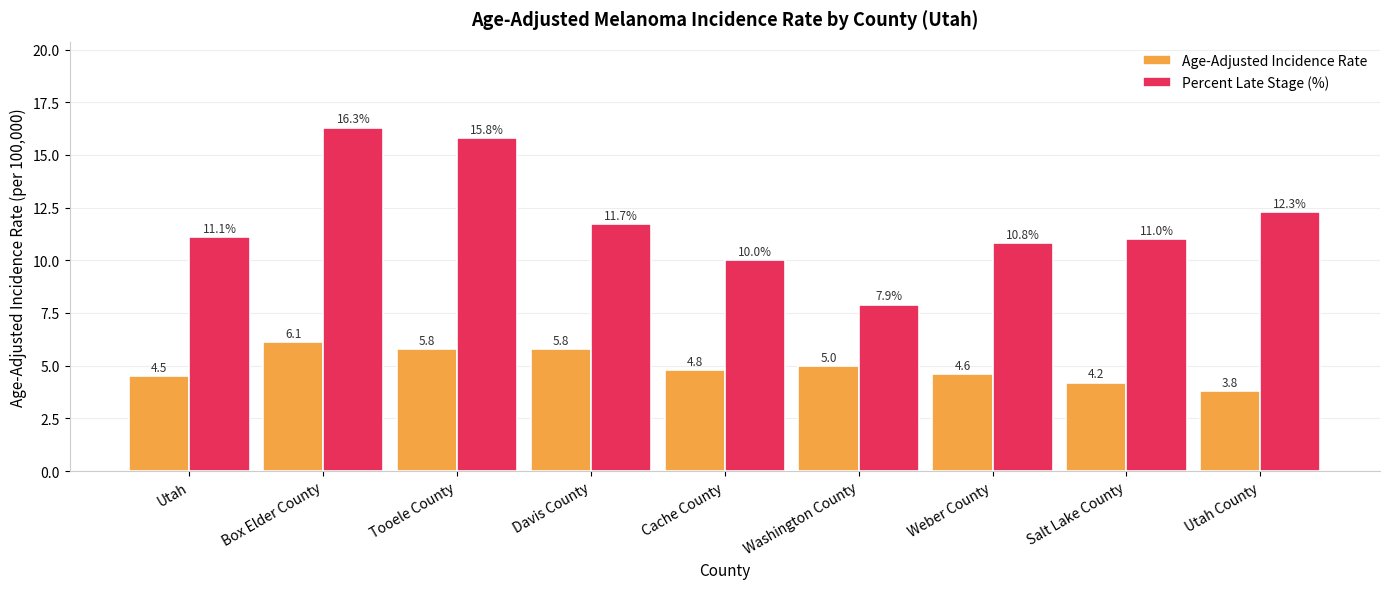

How many bars are there in each group?

2